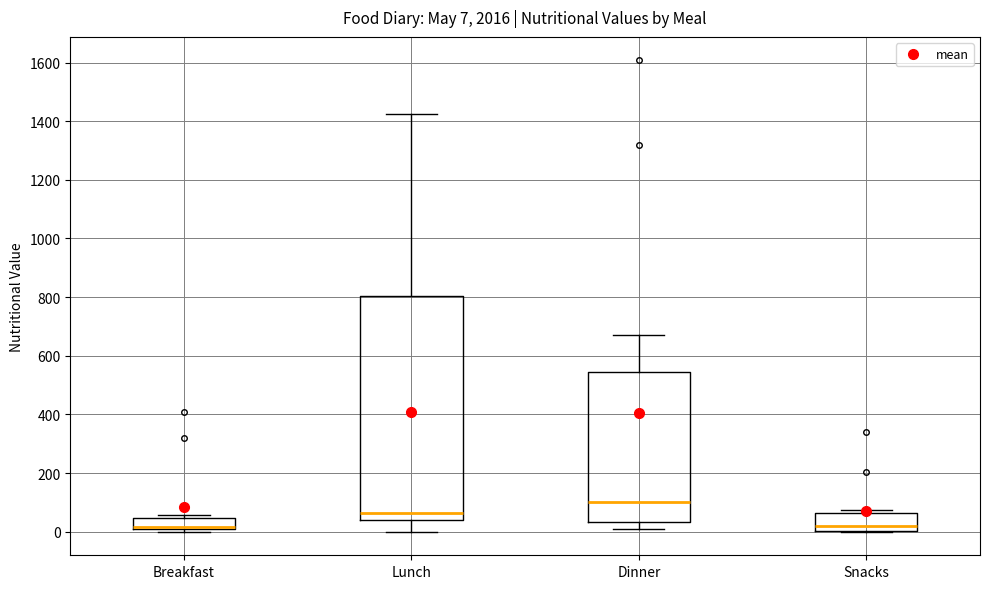

Which box is the tallest, from its lower edge to its upper edge?

Lunch